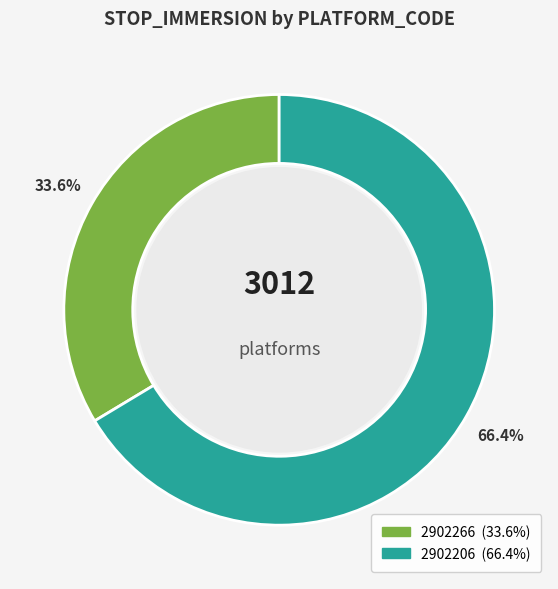

To the nearest percent, what is the difference between the 2902266 and 2902206 slice percentages?

33%